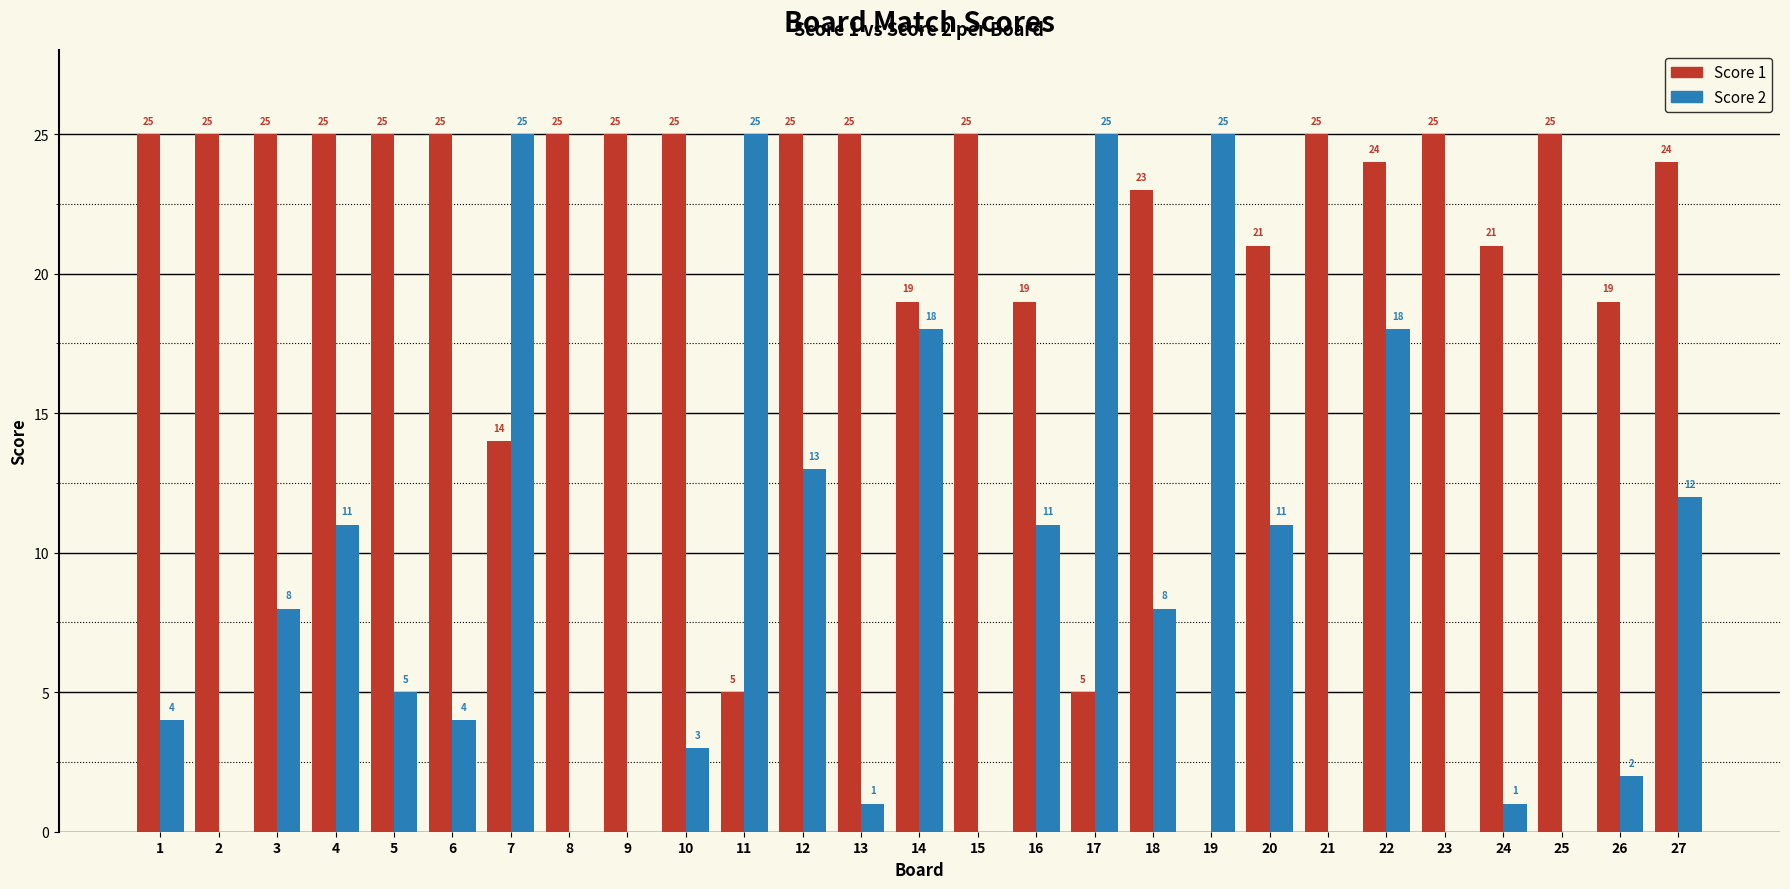

Are the bars grouped side by side (vs. stacked)?

Yes